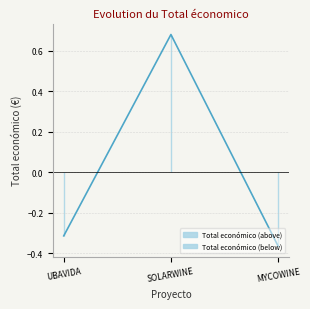

Does the chart display data point markers on the line(s)?

No